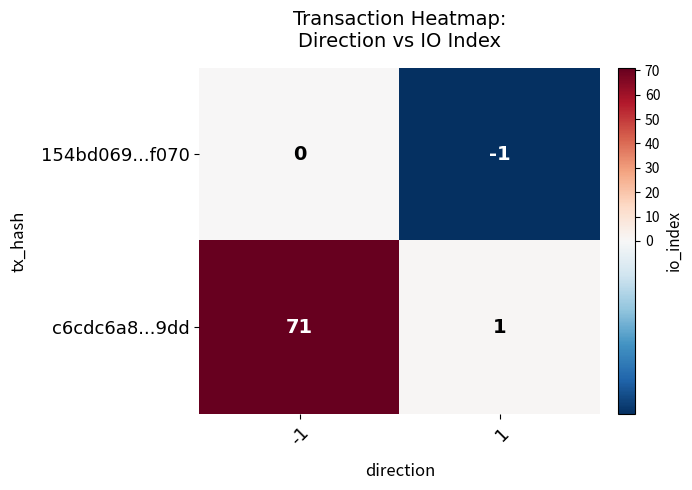

What is the spread (max minus min) of values at 1?

2